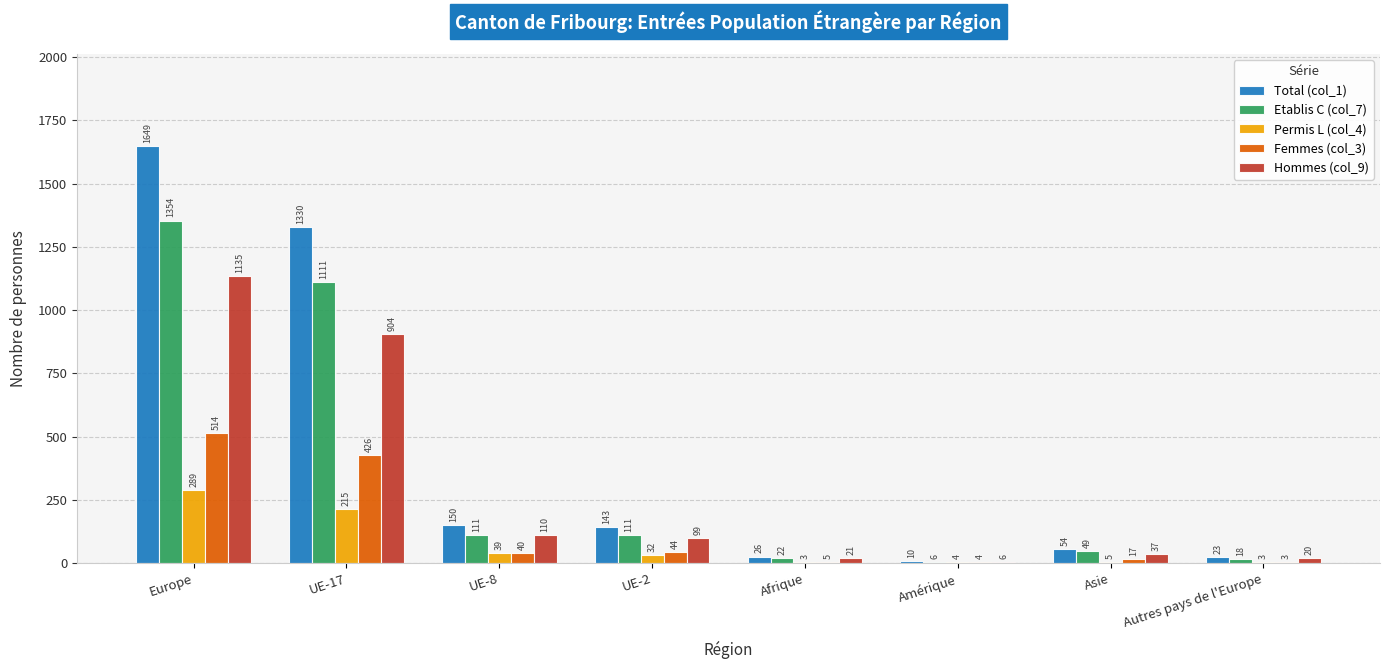

What is the total value across all series at Amérique?

30